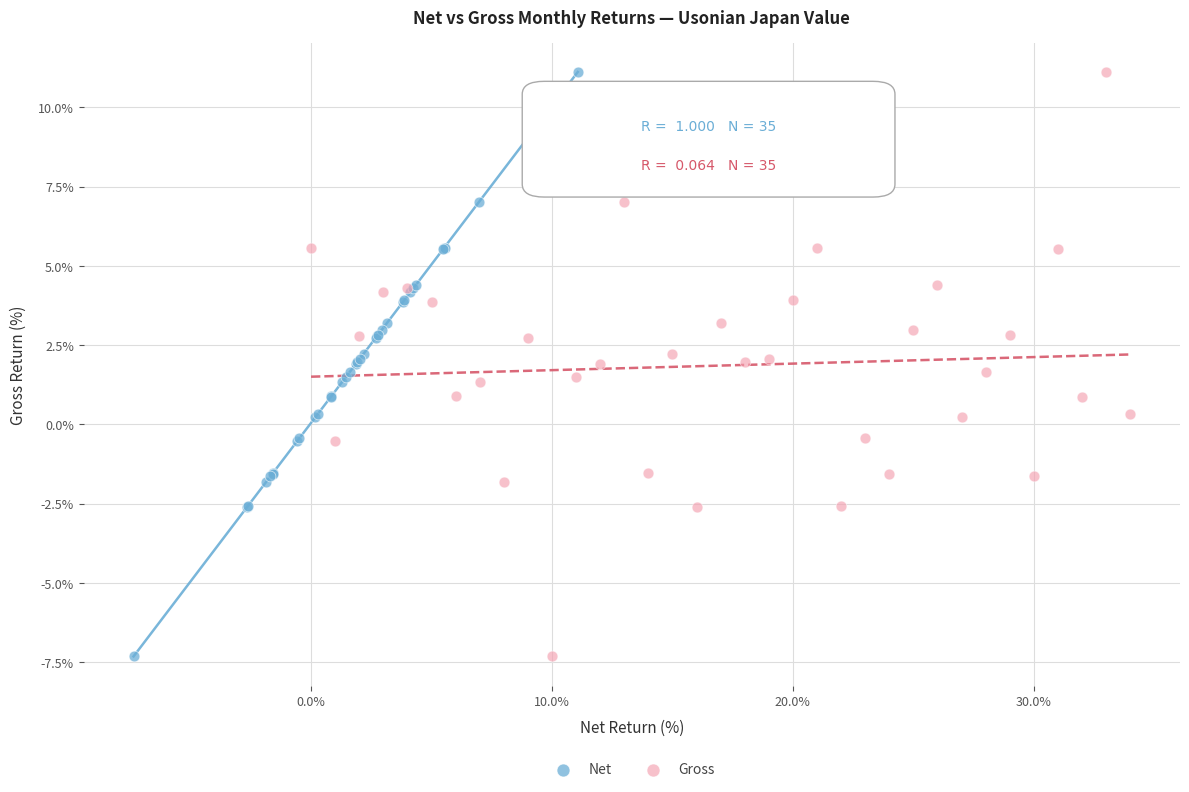

What are all the series names shown in the legend?

Net, Gross